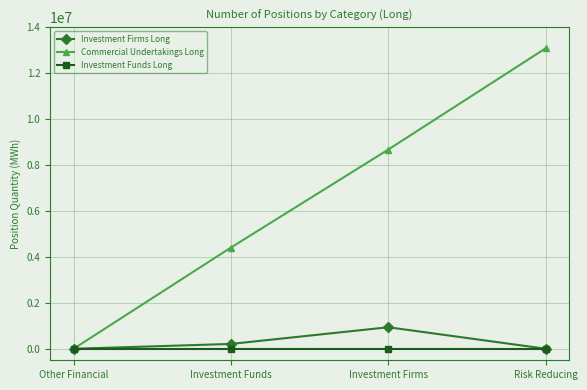

Which series has the largest range (max minus min)?

Commercial Undertakings Long